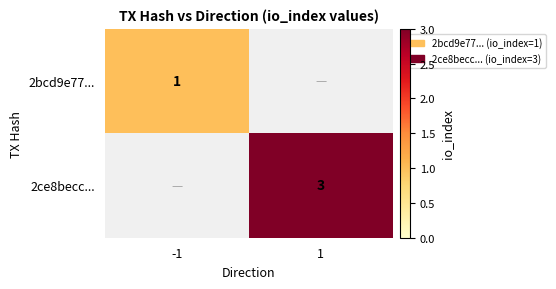

Is the value of 2bcd9e77... at -1 greater than the value of 2ce8becc... at 1?

No